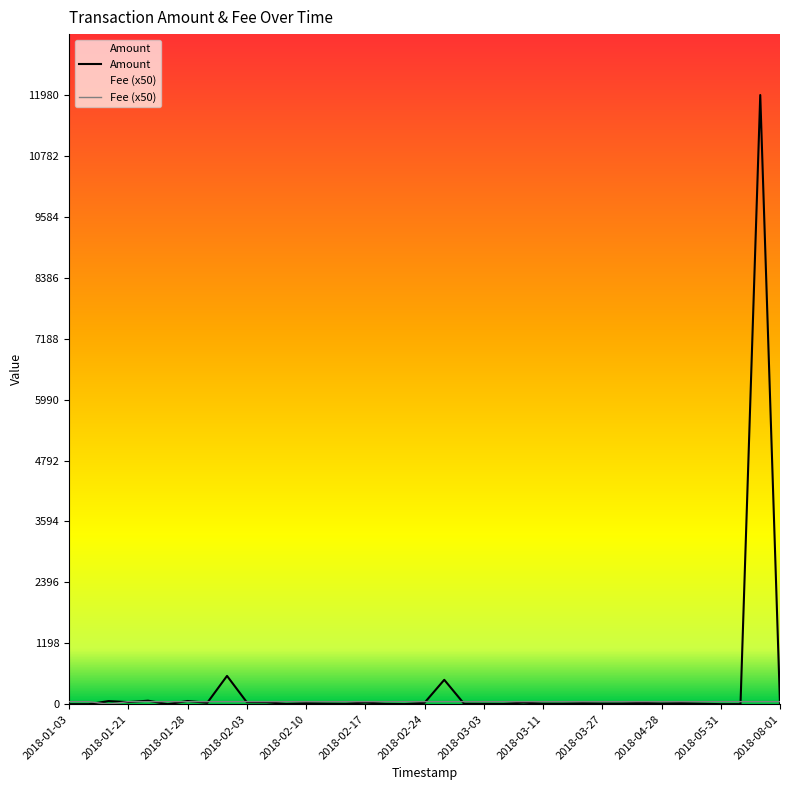

At how many categories does at least one series exceed 10580?

1